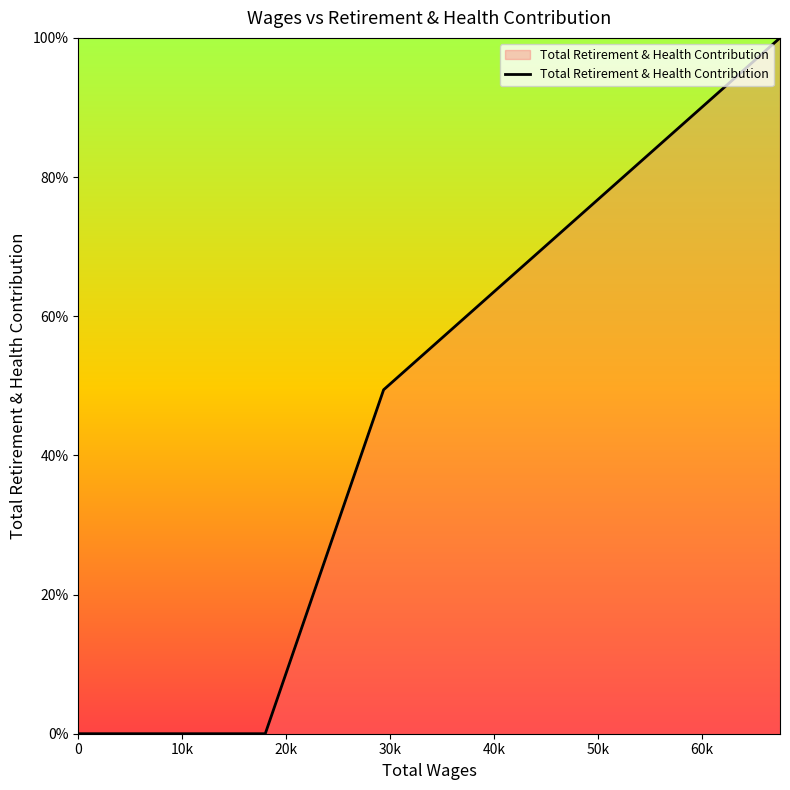

How many data points are above 0?

2